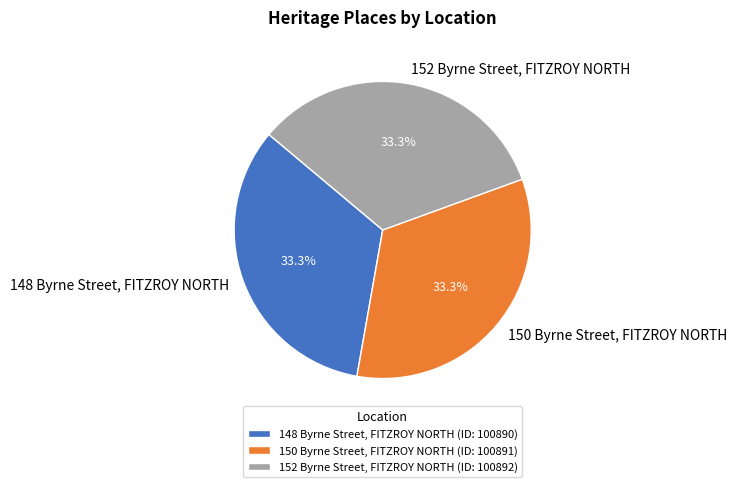

Combined, what portion of the pie is 152 Byrne Street, FITZROY NORTH and 150 Byrne Street, FITZROY NORTH?

66.7%